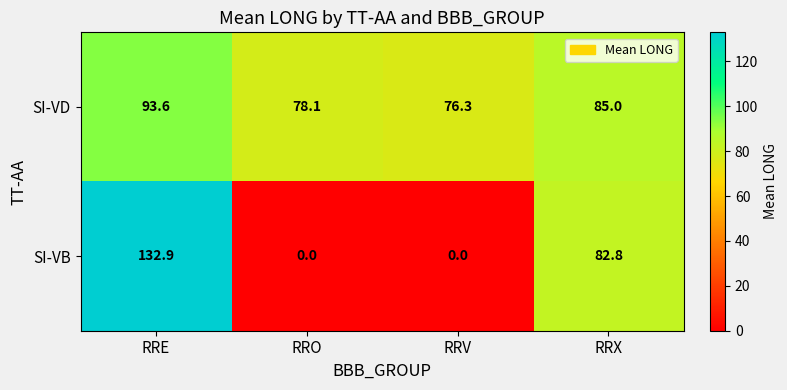

Which series has the widest spread of values?

SI-VB